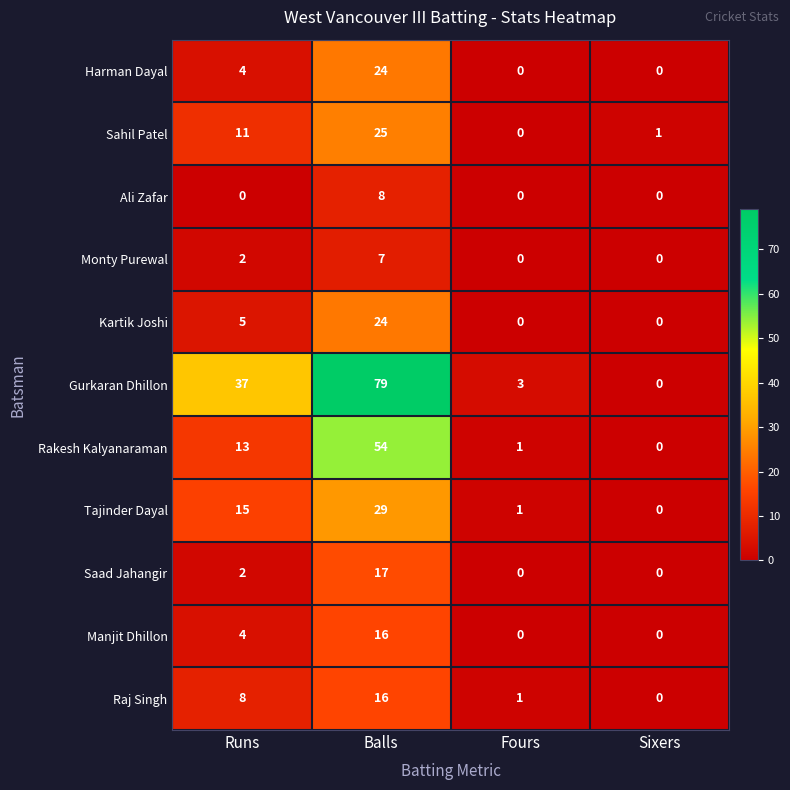

The Saad Jahangir series shows 17 at Balls. True or false?

True